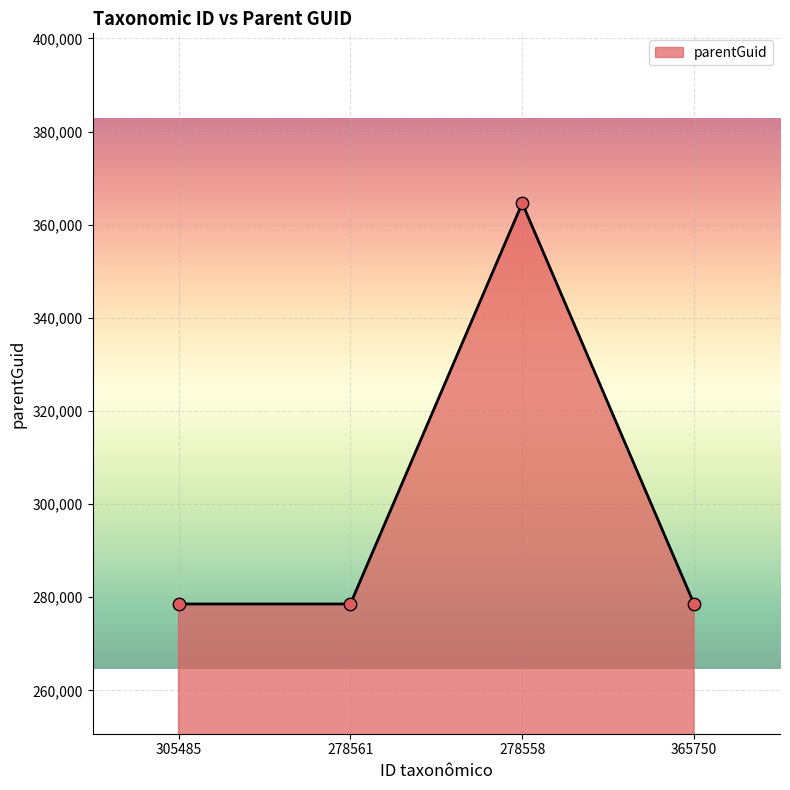

Which has a higher value, 278558 or 365750?

278558